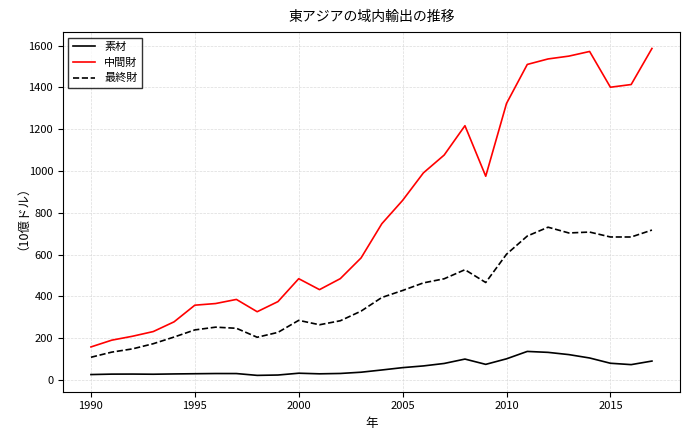

Which series has the largest range (max minus min)?

中間財